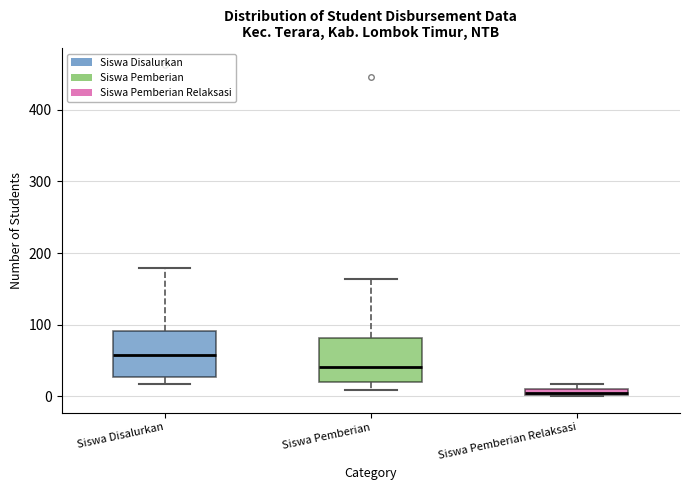

Where does the upper whisker of the box for Siswa Pemberian end on the y-axis? The values are not printed on the chart, so give them approximately, as read against the axis.

160